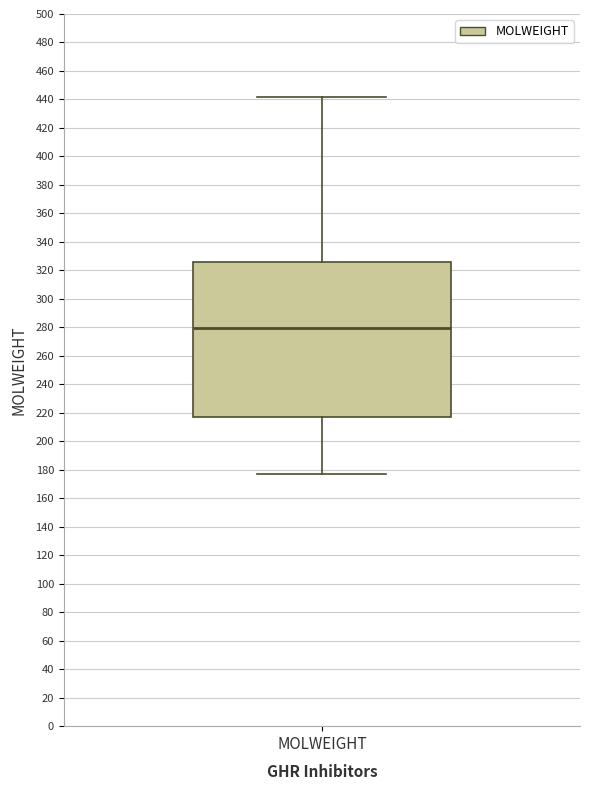

Where does the lower whisker of the box for MOLWEIGHT end on the y-axis? The values are not printed on the chart, so give them approximately, as read against the axis.

178